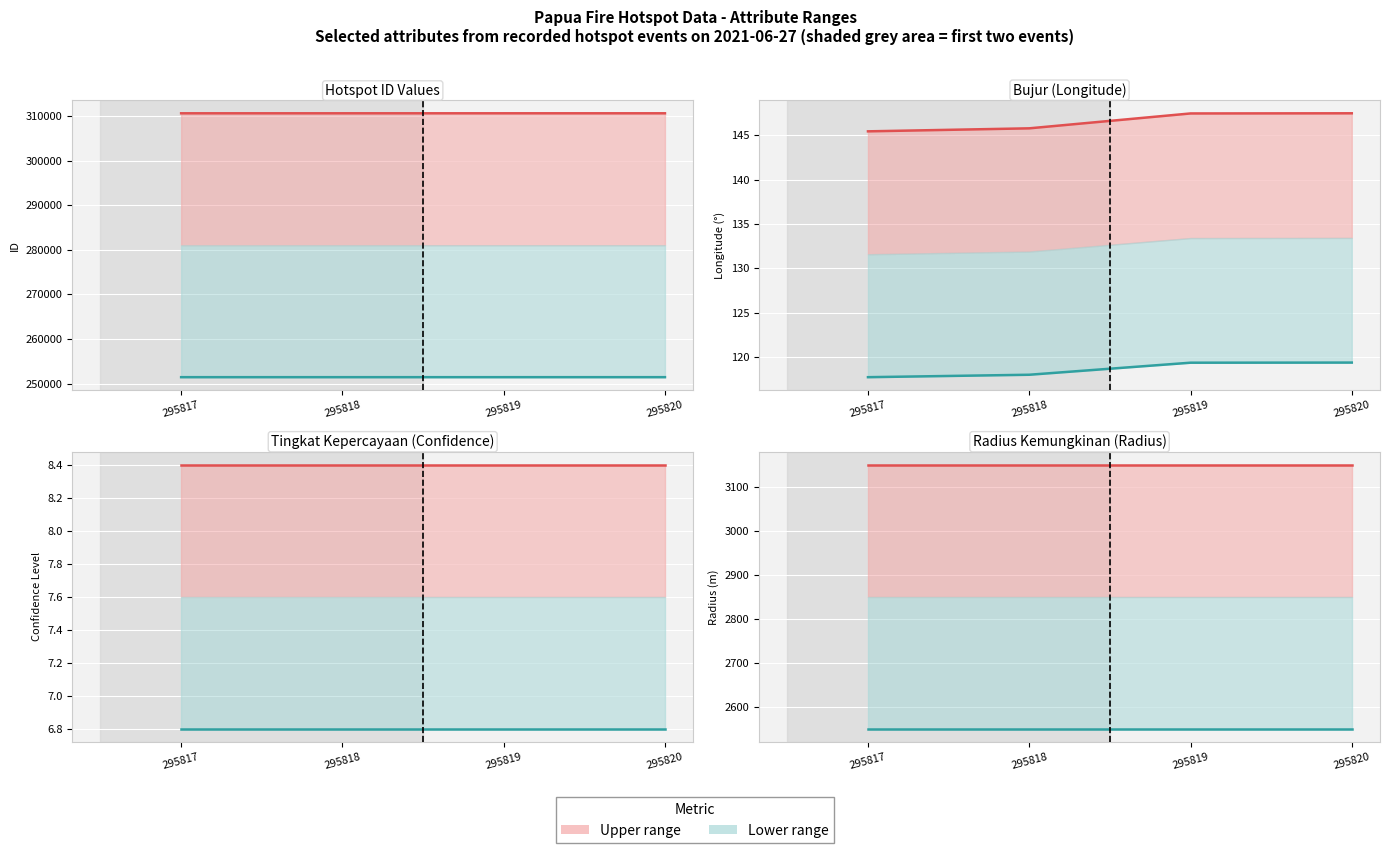

True or false: id has a value of 310608.9 at 295818.

True